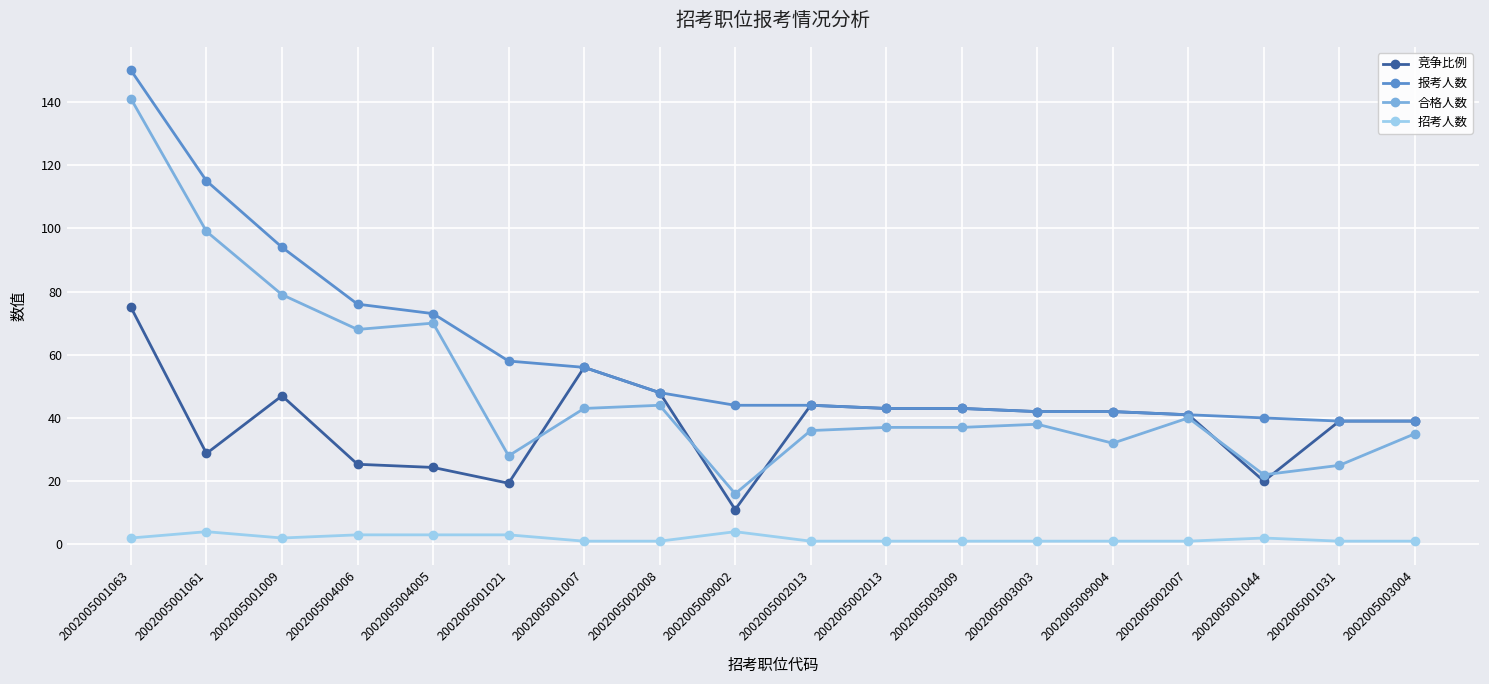

What is the difference between the second highest and minimum values in the 合格人数 series?

83.0